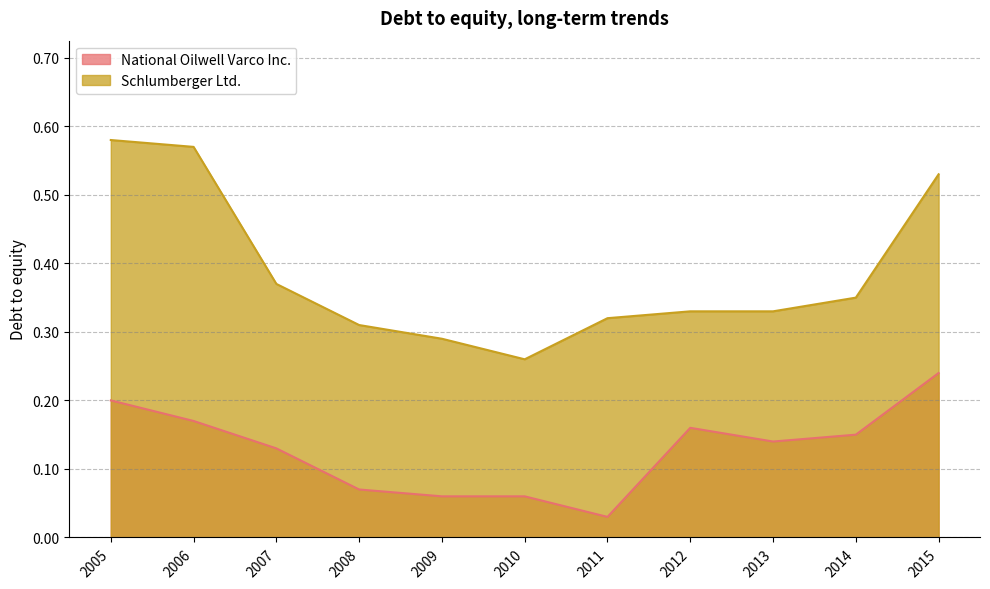

What is the average value of the Schlumberger Ltd. series?

0.4